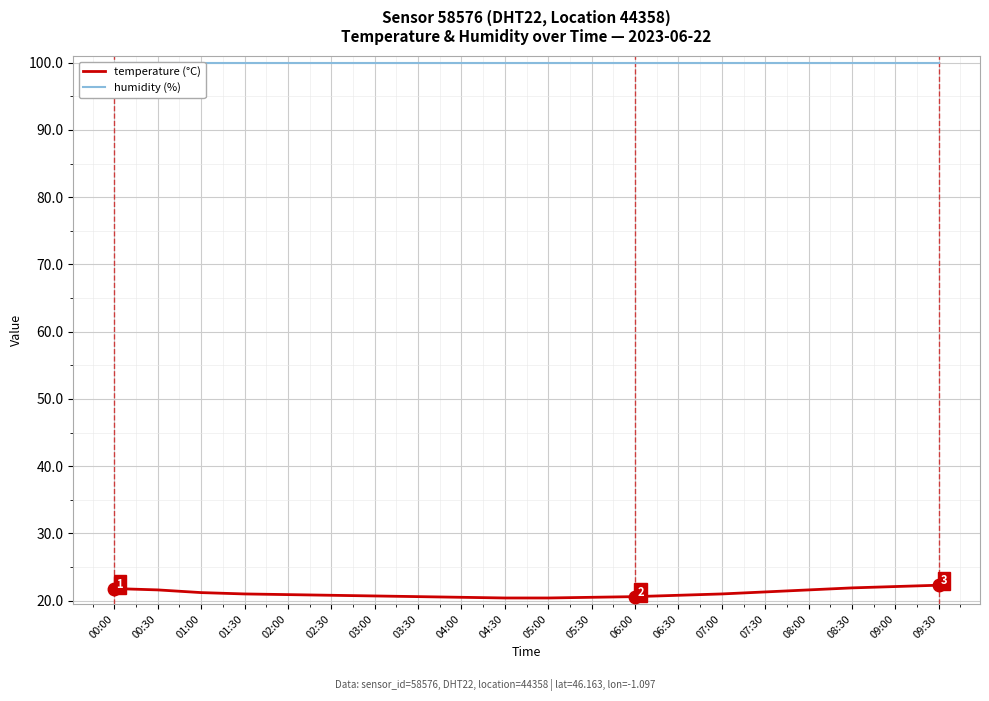

Which series has the largest total across all categories?

humidity (%)